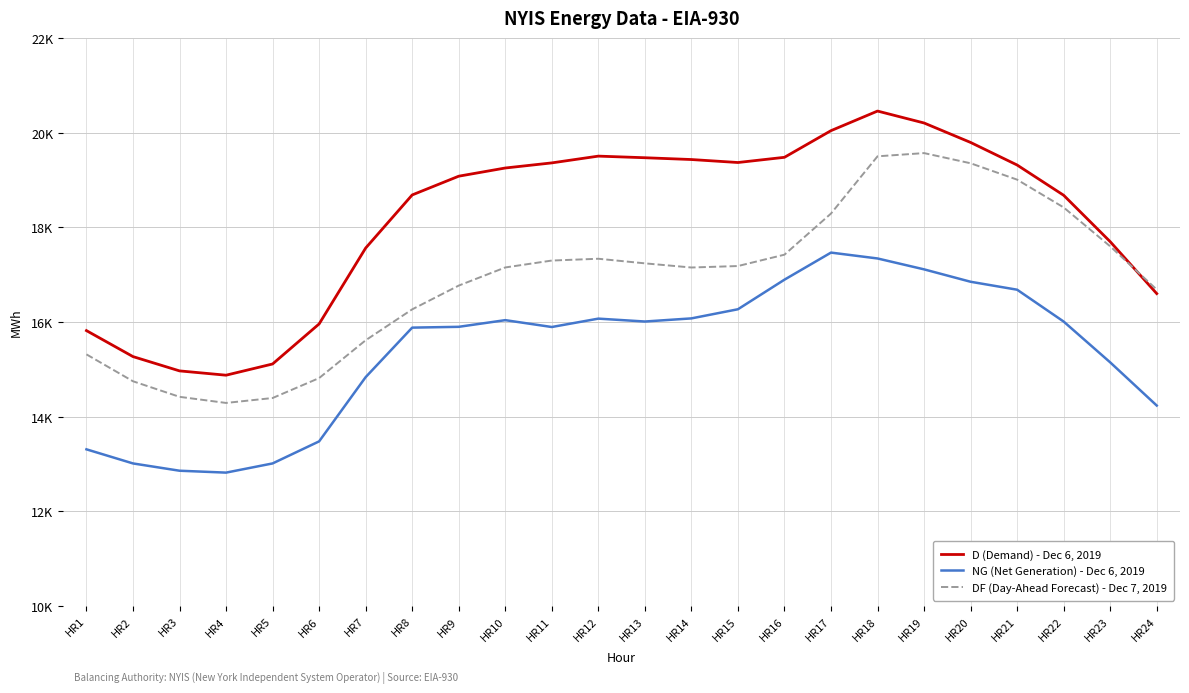

What are all the series names shown in the legend?

D (Demand) - Dec 6, 2019, NG (Net Generation) - Dec 6, 2019, DF (Day-Ahead Forecast) - Dec 7, 2019